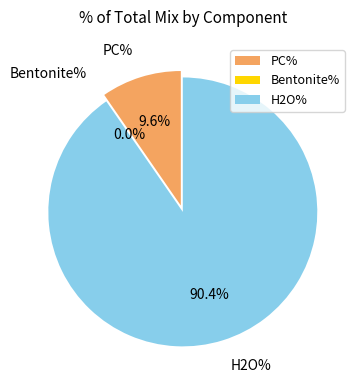

To the nearest percent, what is the average slice percentage?

33%